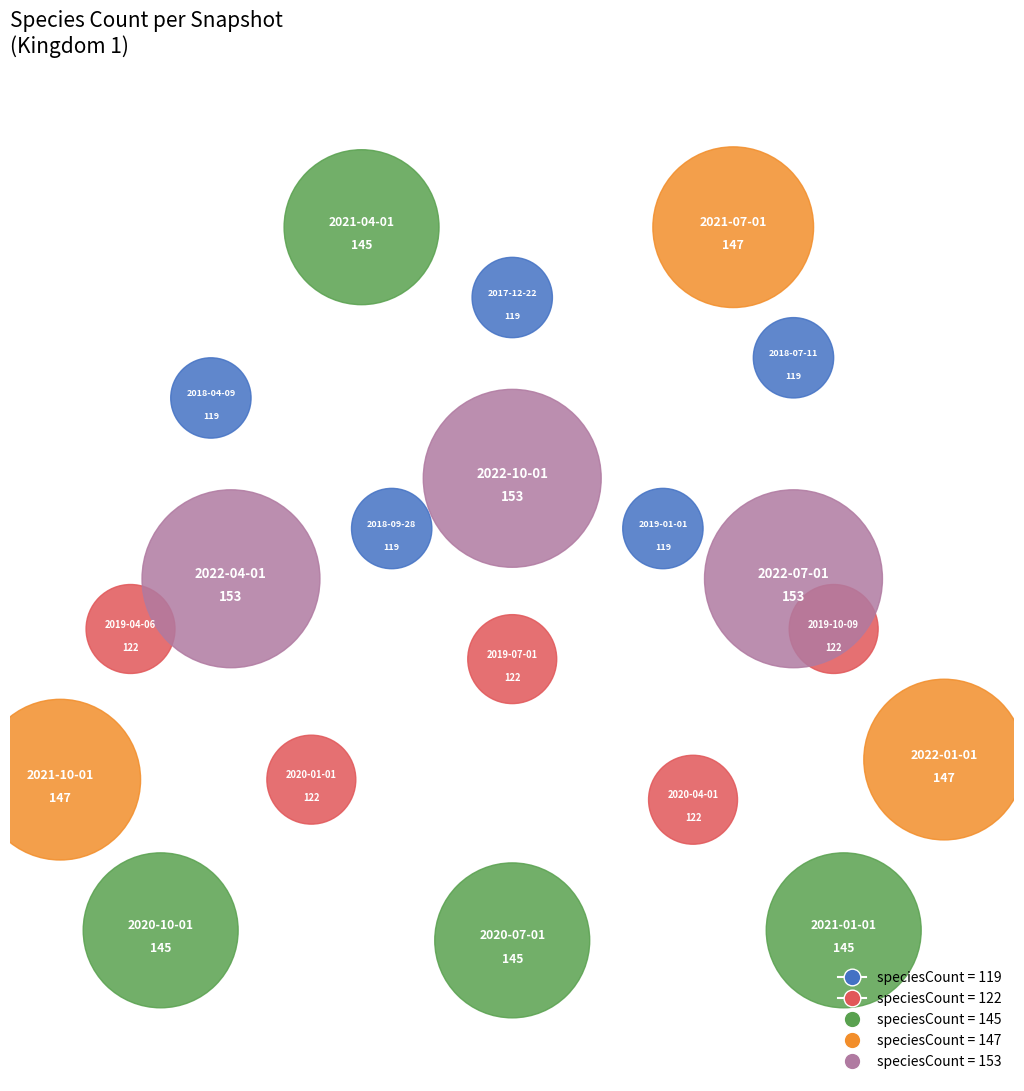

Is it true that 153 (2022-04-01) is 20% of the pie?

False